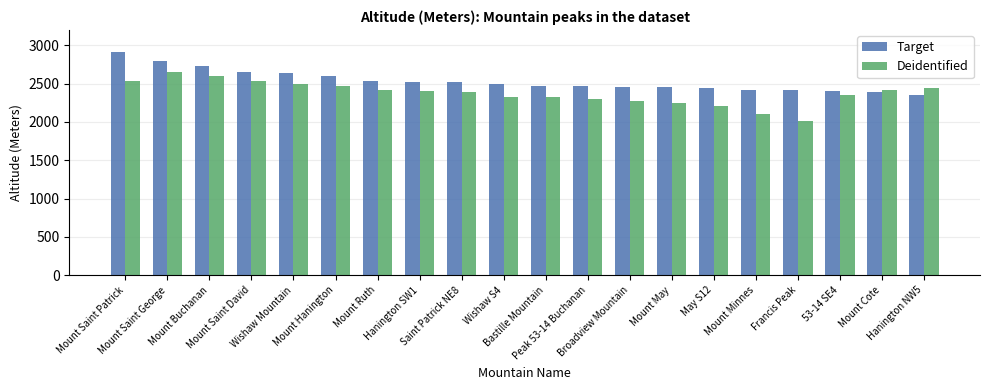

Between Mount May and Francis Peak, which series saw the biggest shift?

Deidentified